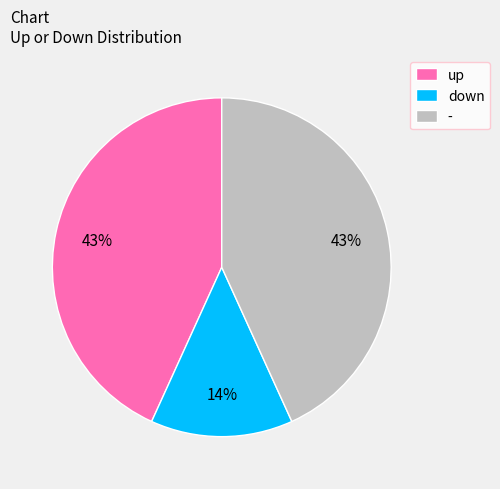

How many slices are in this pie chart?

3